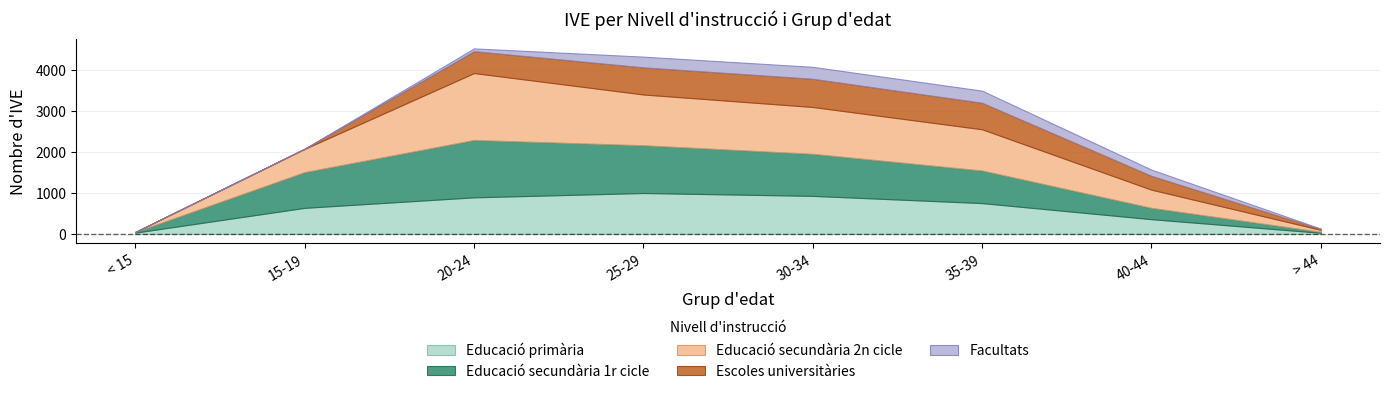

Which has a higher value, 30-34 or 35-39?

30-34